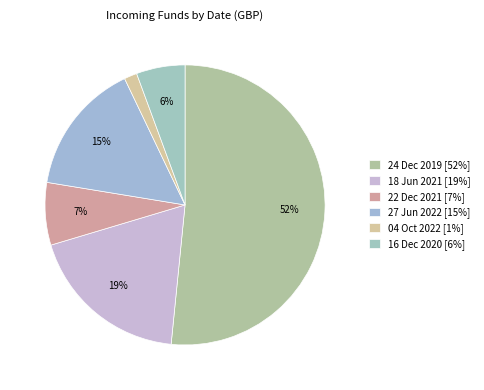

True or false: 18 Jun 2021 accounts for 19% of the total.

True